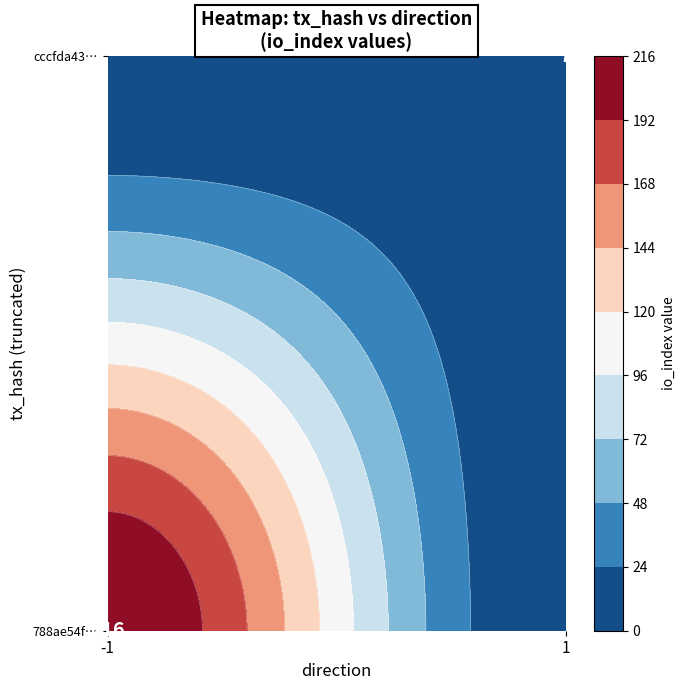

At direction, list the series in order from largest to smallest.

cccfda4392be153d23d138cf6acb381e7a30d63, 788ae54f3c746a46cf5a6fd76fdace2344e425c